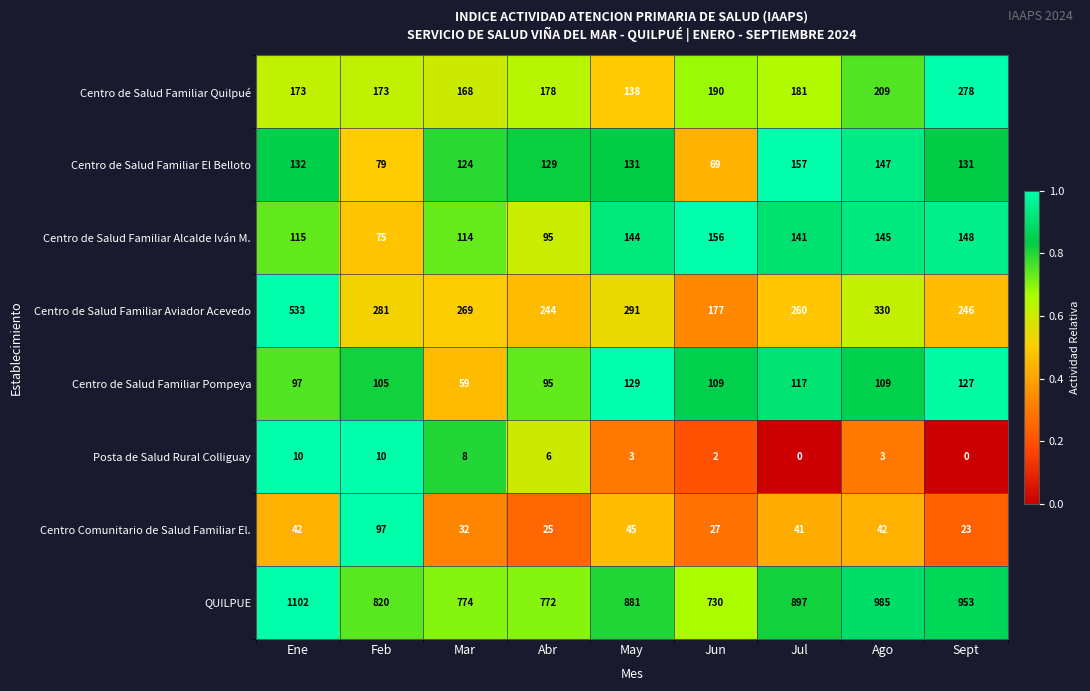

What is the spread (max minus min) of values at Feb?

810